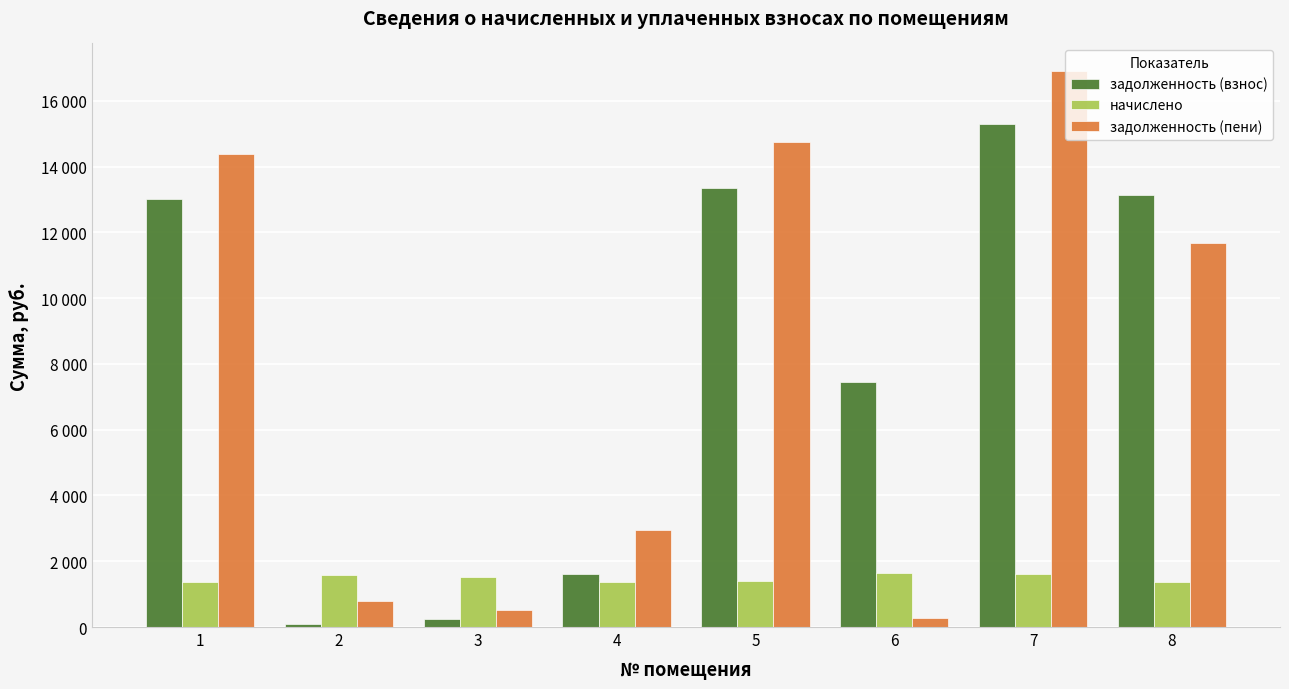

What is the minimum value for задолженность (взнос)?

97.3